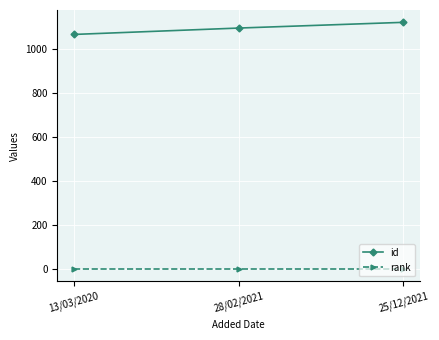

True or false: id has a value of 1066 at 13/03/2020.

True